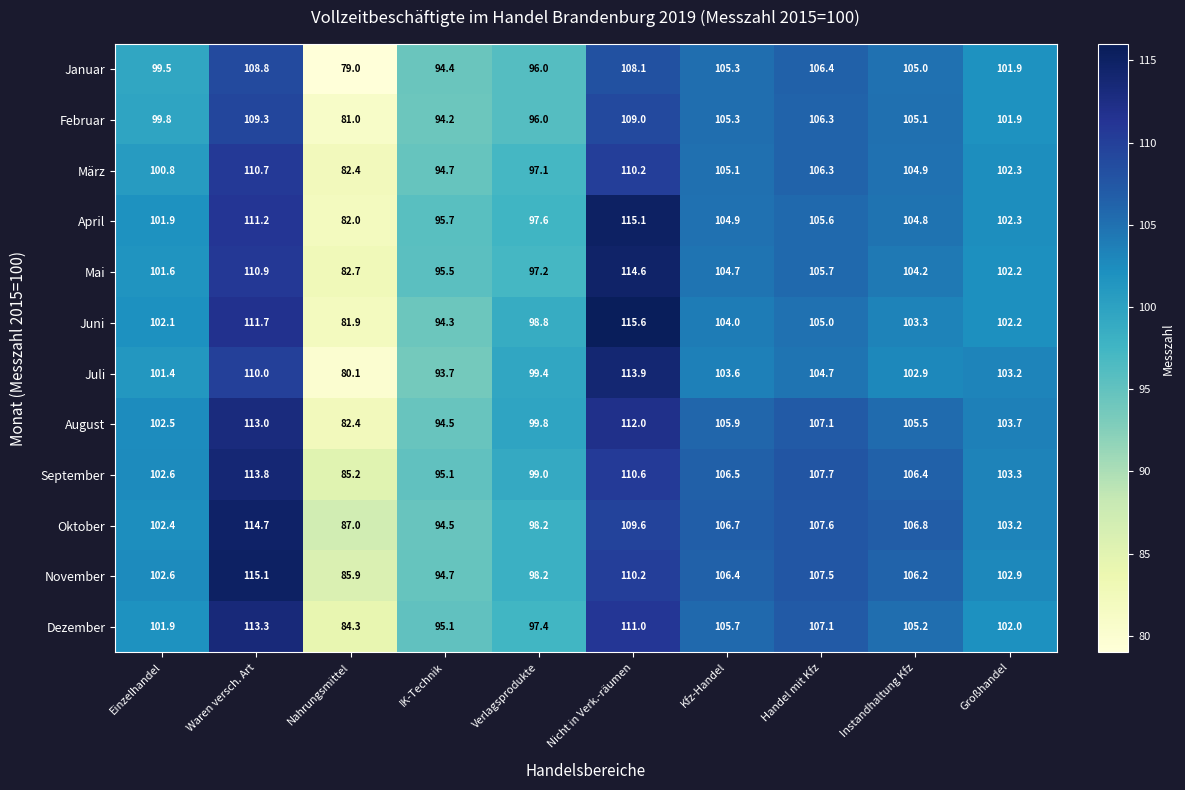

At which label does Juli reach its minimum?

Nahrungsmittel